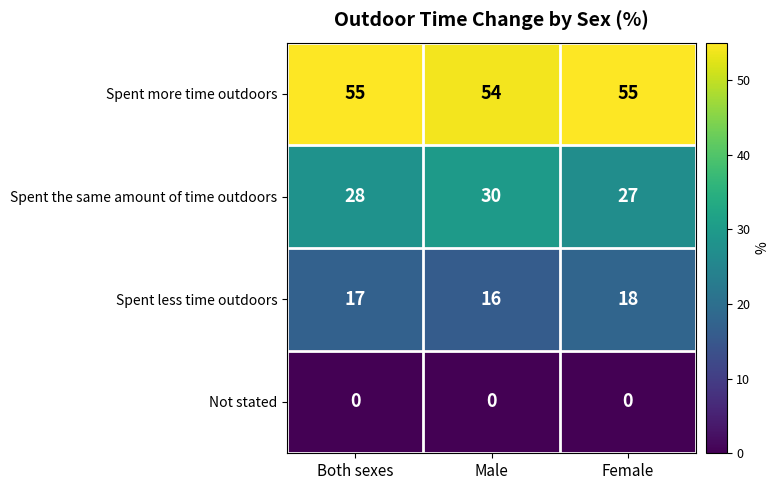

What is the total value across all series at Both sexes?

100